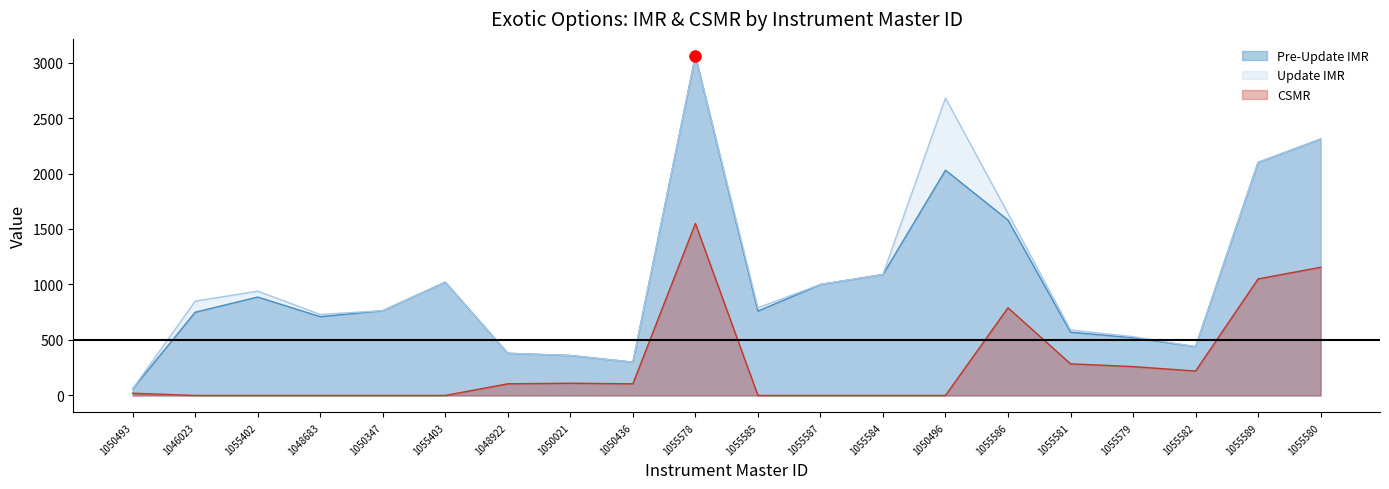

At which category is the sum across all series the highest?

1055578